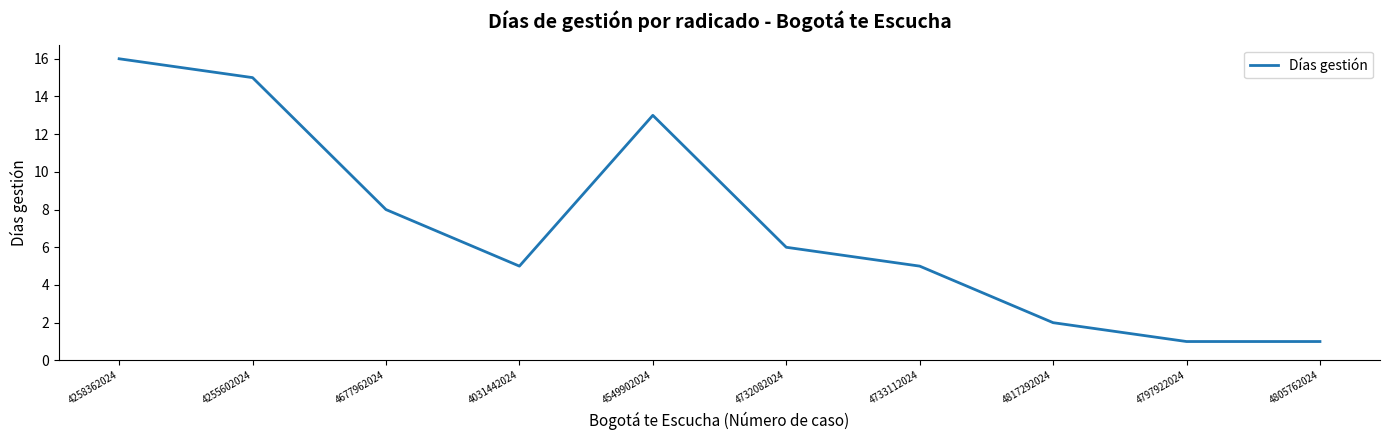

What is the maximum value shown in the chart?

16